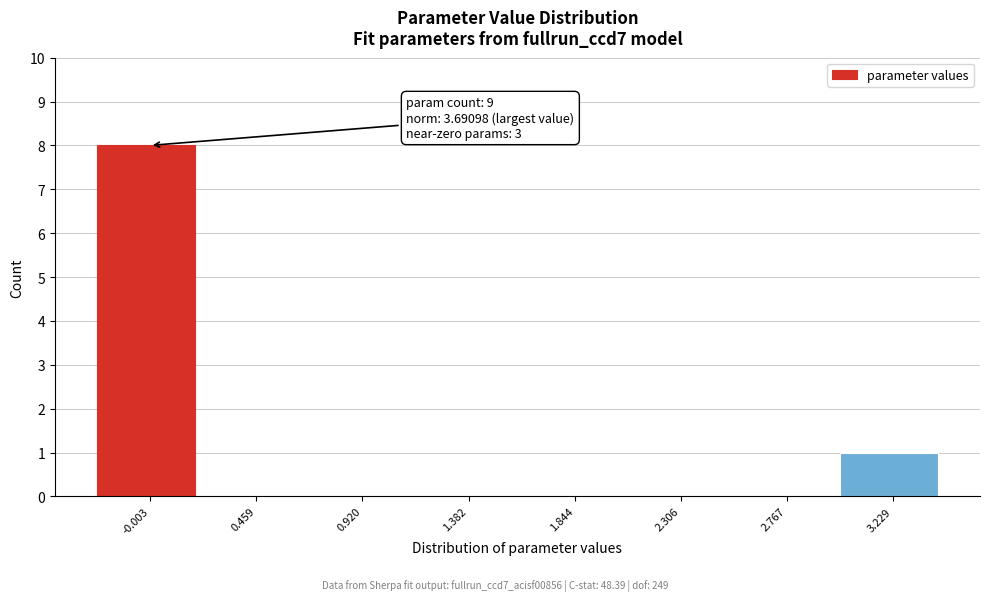

Reading right to left, list all the values displayed in this chart.

3.229=1	2.767=0	2.306=0	1.844=0	1.382=0	0.920=0	0.459=0	-0.003=8